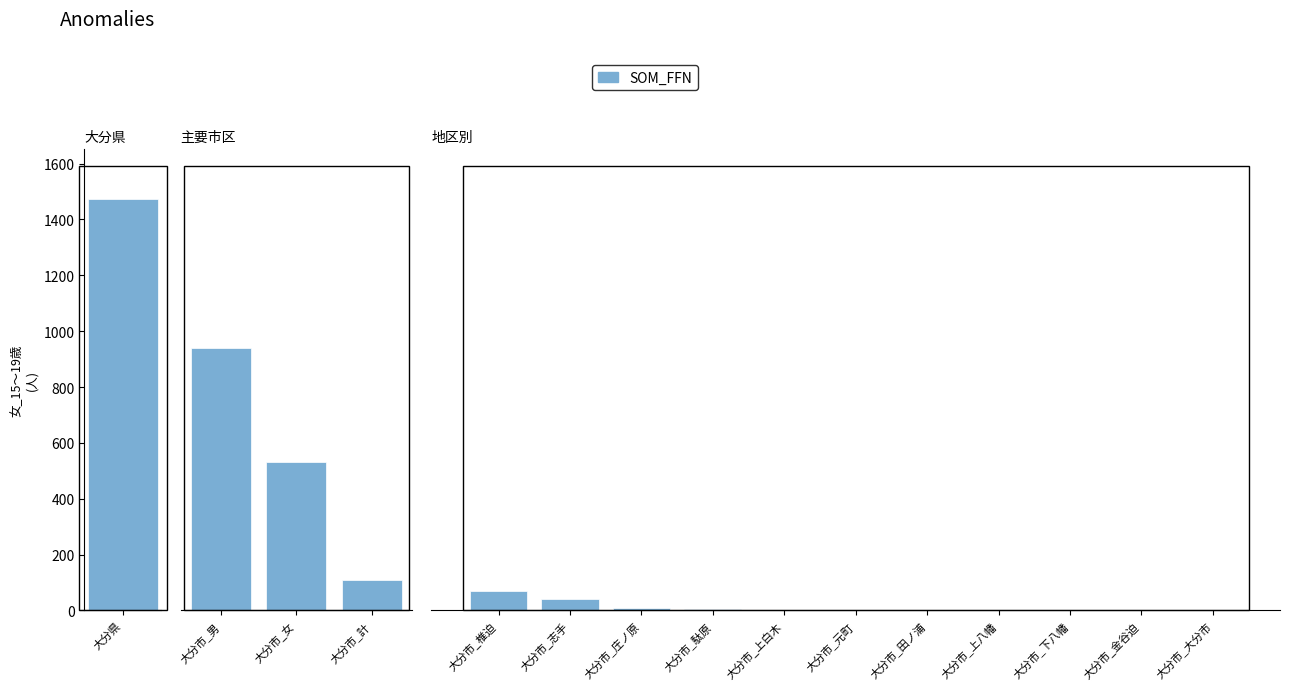

What is the minimum value shown in the chart?

1